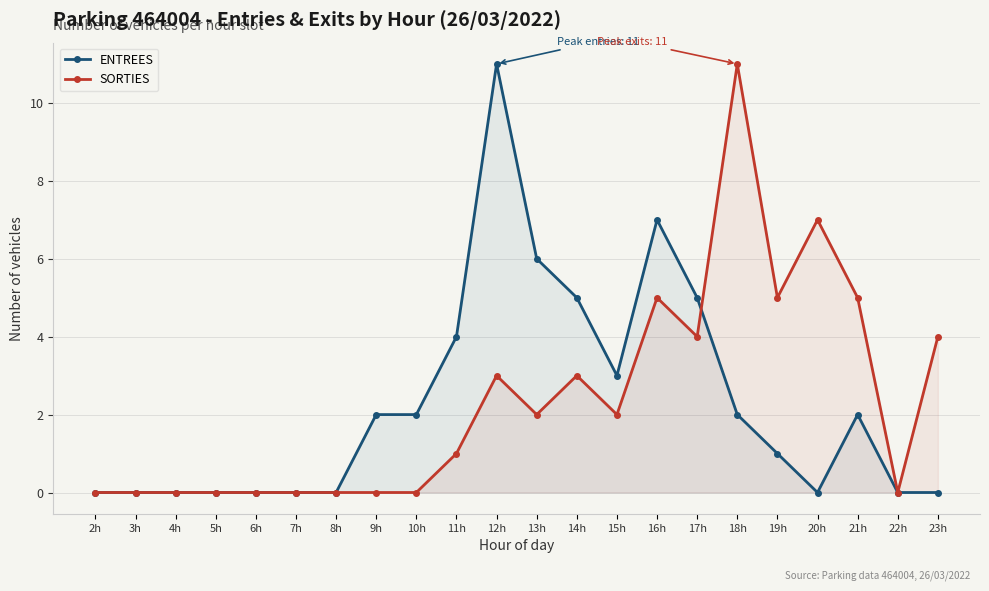

Rank the series by their maximum value, from lowest to highest.

ENTREES, SORTIES